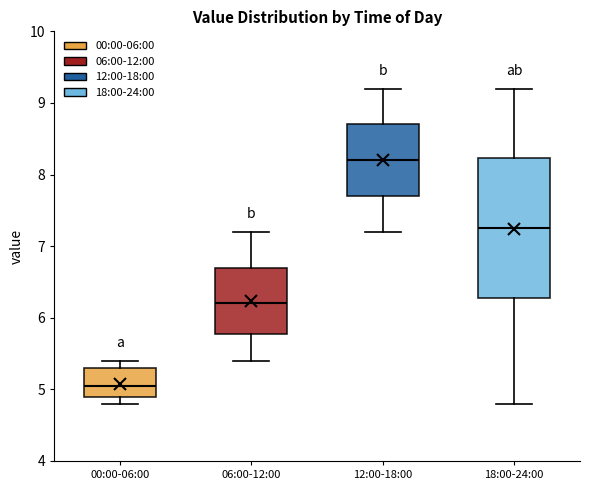

Where does the lower whisker of the box for 06:00-12:00 end on the y-axis? The values are not printed on the chart, so give them approximately, as read against the axis.

5.4